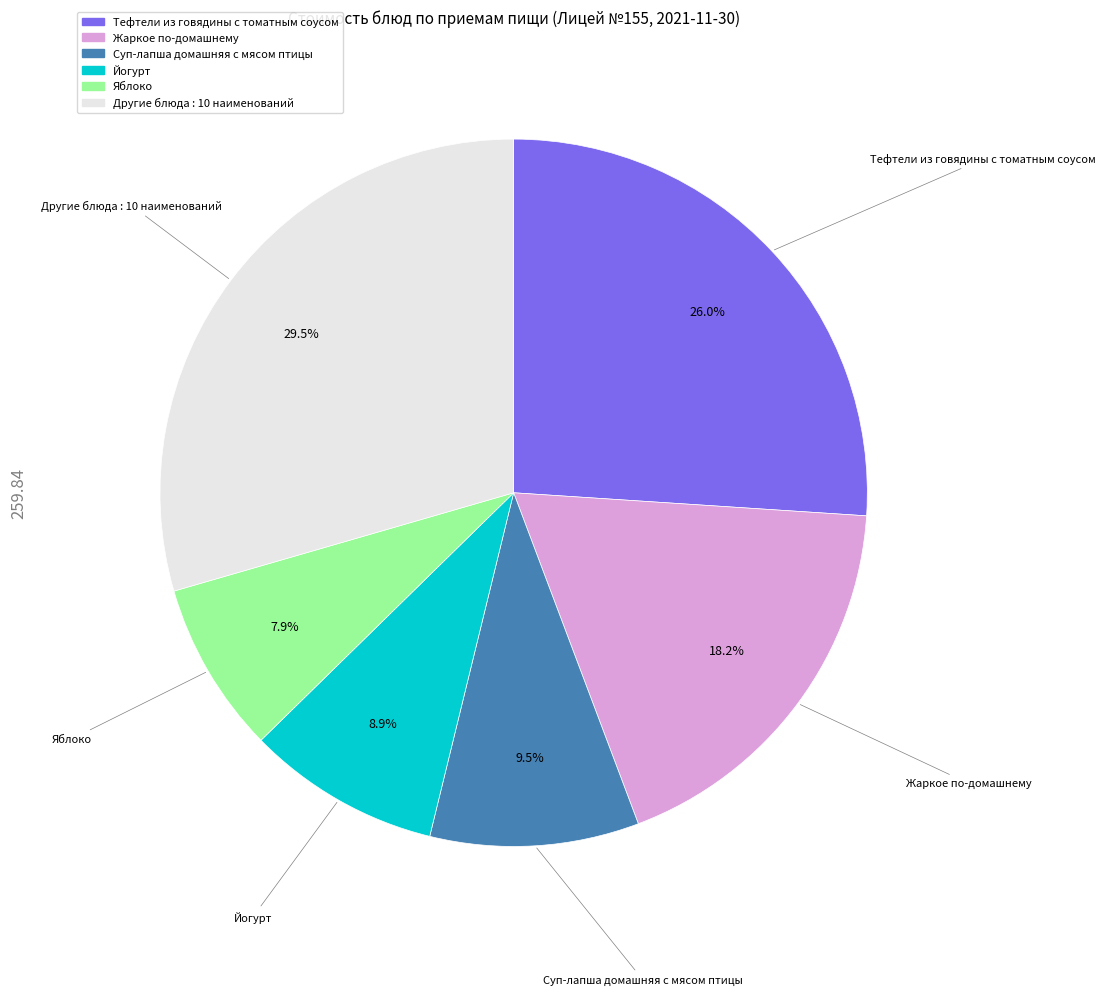

Is there a majority slice in this chart?

No